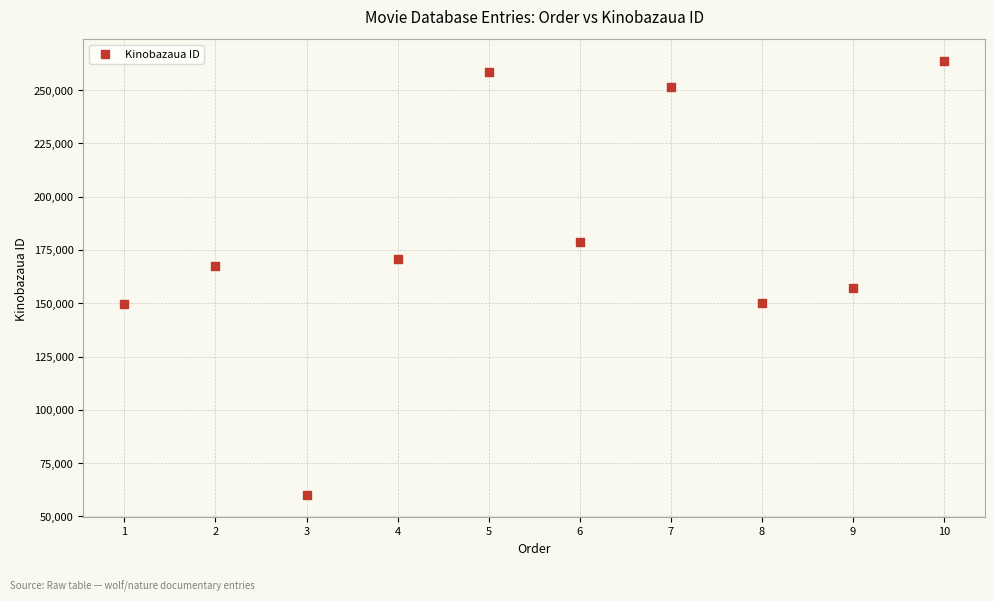

What is the average Y value?

180711